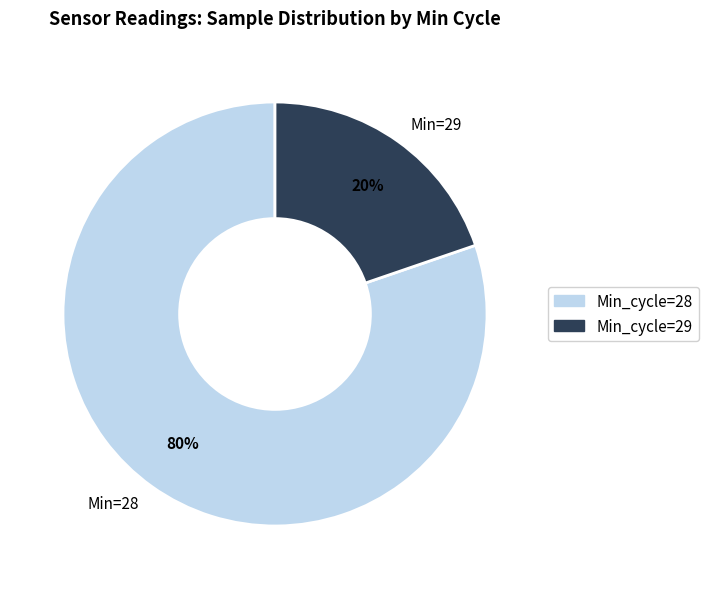

True or false: Min=28 accounts for 80% of the total.

True